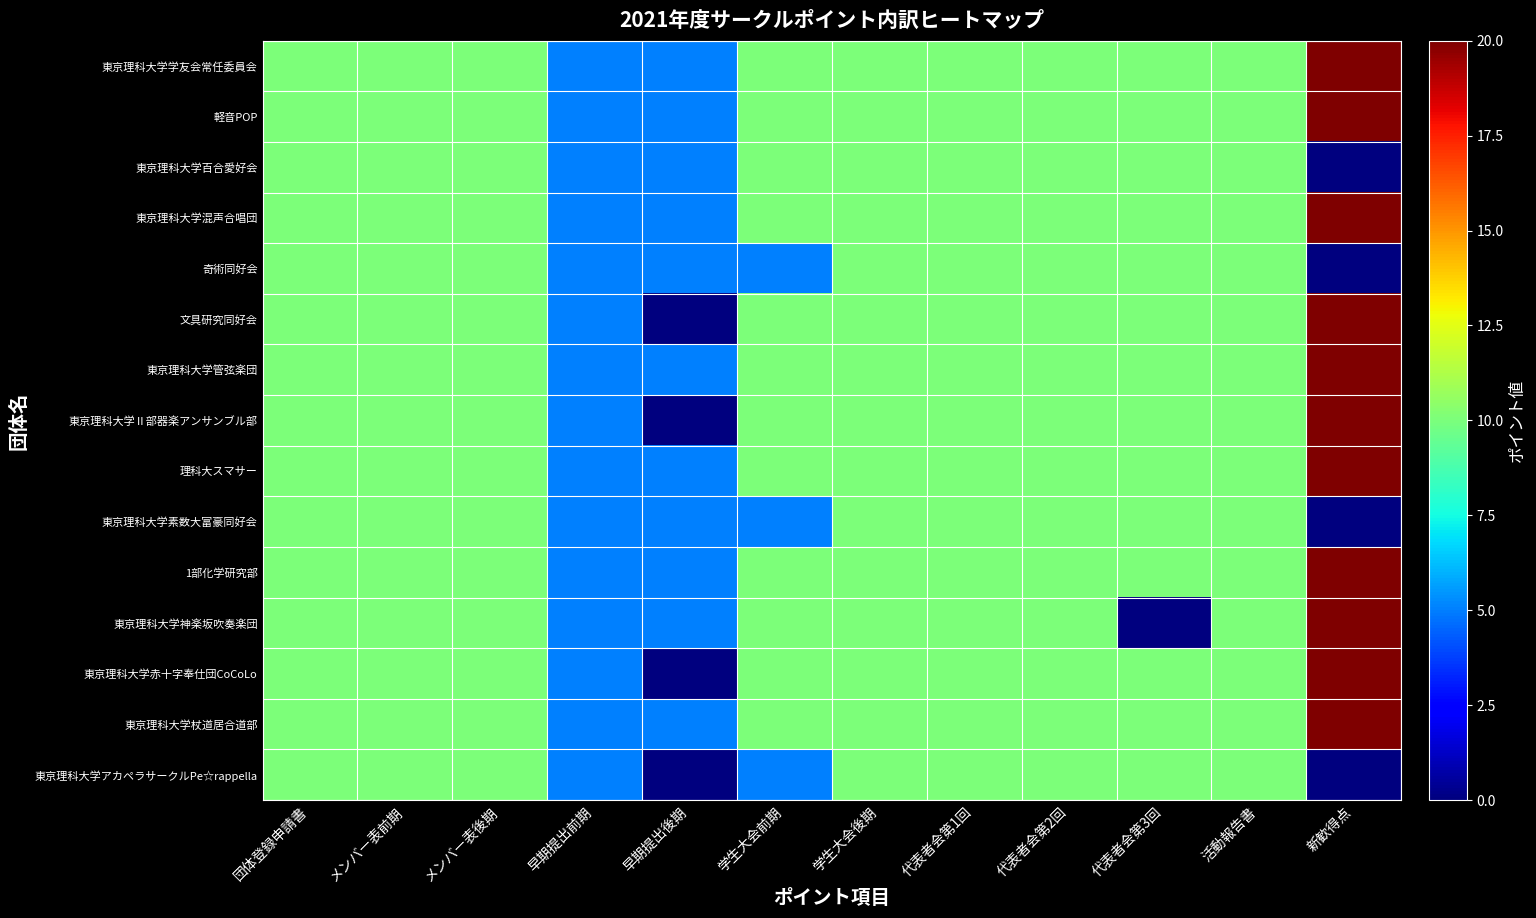

At 早期提出後期, list the series in order from smallest to largest.

文具研究同好会, 東京理科大学Ⅱ部器楽アンサンブル部, 東京理科大学赤十字奉仕団CoCoLo, 東京理科⼤学アカペラサークルPe☆rappella, 東京理科大学学友会常任委員会, 軽音POP, 東京理科大学百合愛好会, 東京理科大学混声合唱団, 奇術同好会, 東京理科大学管弦楽団, 理科大スマサー, 東京理科大学素数大富豪同好会, 1部化学研究部, 東京理科大学神楽坂吹奏楽団, 東京理科大学杖道居合道部